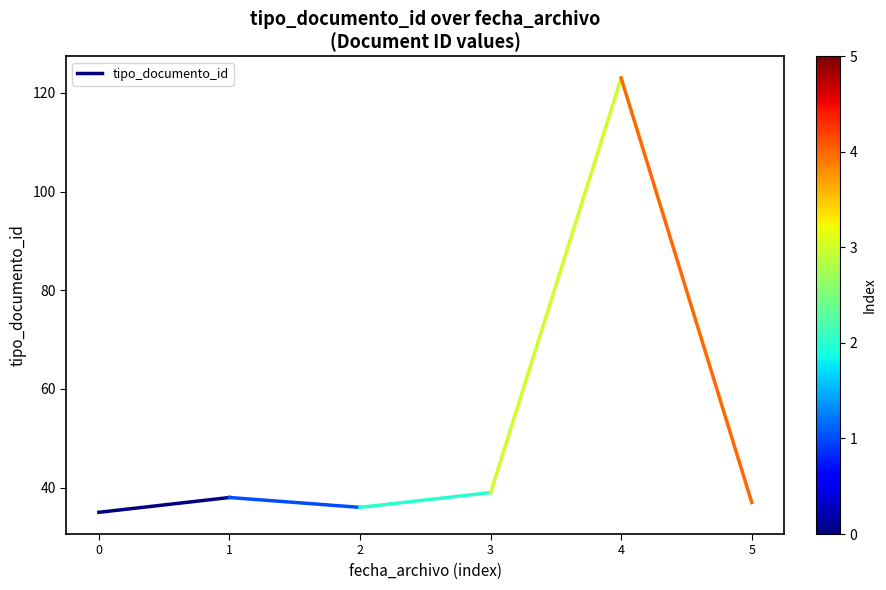

The chart shows a value of 35 at 0. True or false?

True